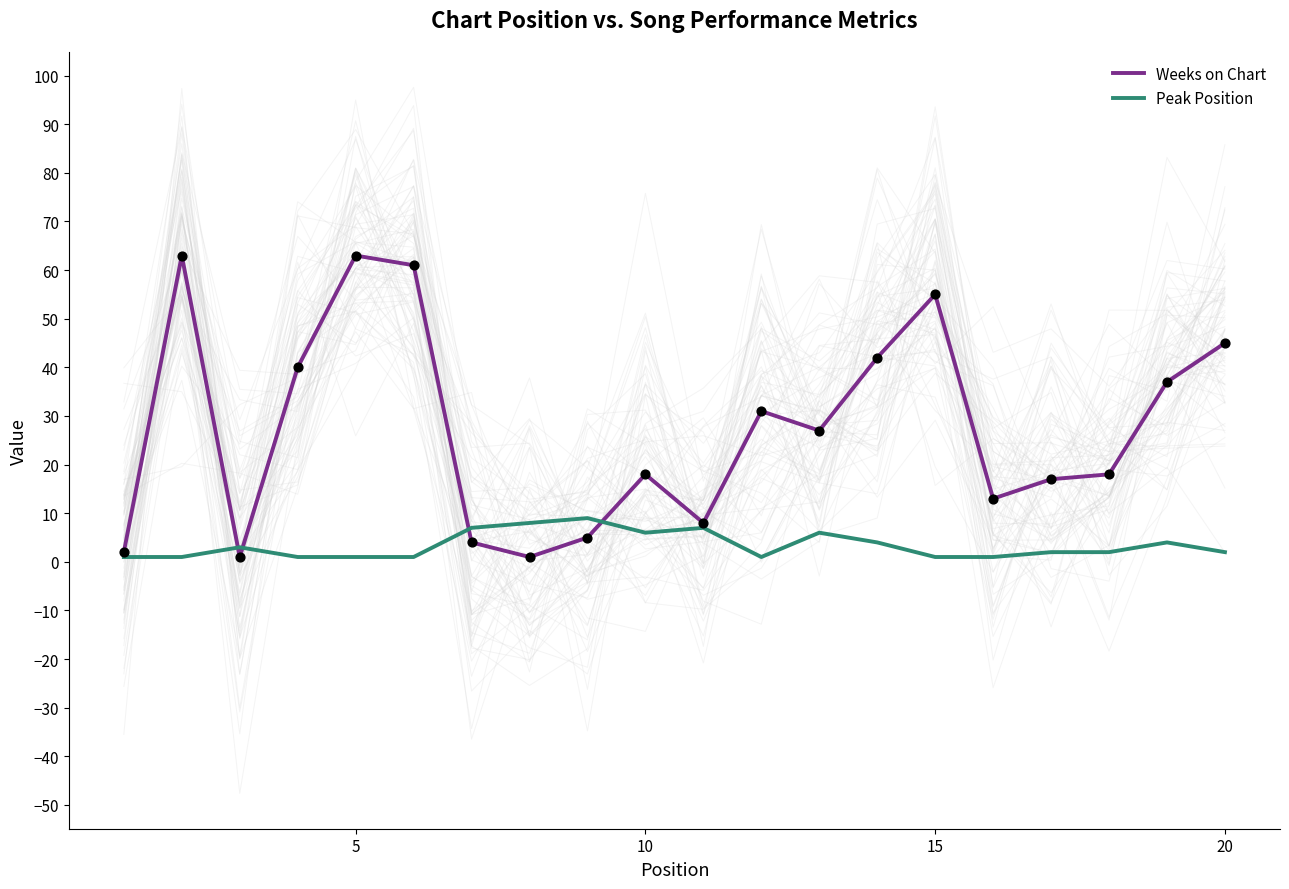

Which series contains the lowest Y value?

Weeks on Chart